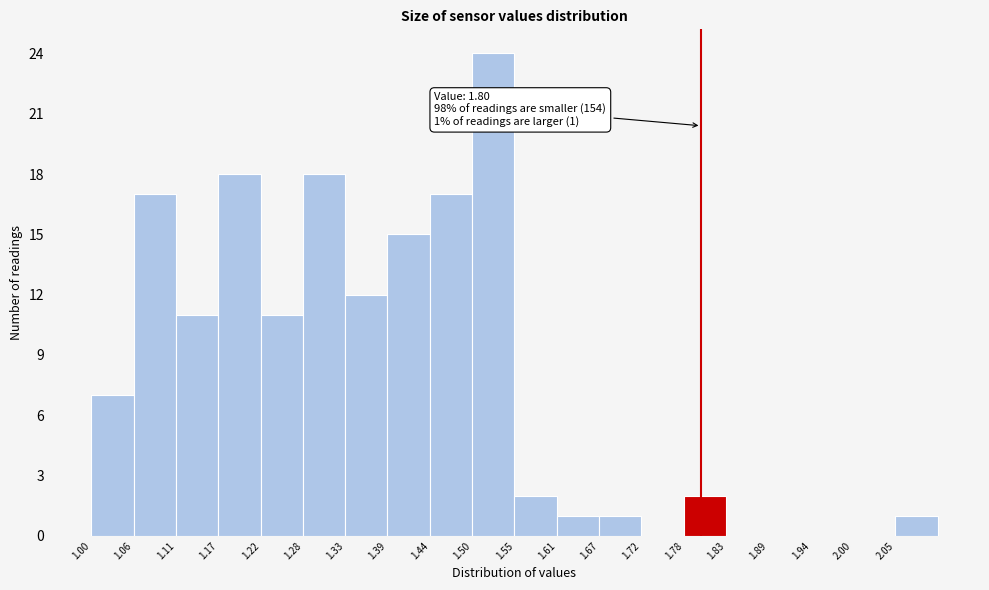

Which range on the x-axis has the tallest bar?

1.50 to 1.56